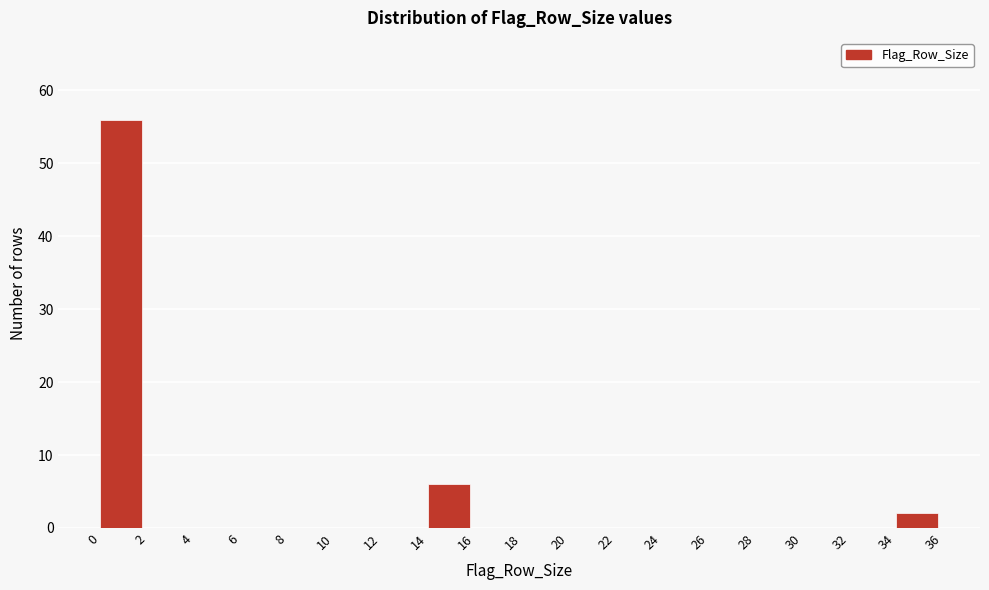

Reading left to right, transcribe this chart: for each bar, give the range it covers on the x-axis and its height. The values are not printed on the chart, so give them approximately, as read against the axis.

0 to 2: 56
2 to 4: 0
4 to 6: 0
6 to 8: 0
8 to 10: 0
10 to 12: 0
12 to 14: 0
14 to 16: 6
16 to 18: 0
18 to 20: 0
20 to 22: 0
22 to 24: 0
24 to 26: 0
26 to 28: 0
28 to 30: 0
30 to 32: 0
32 to 34: 0
34 to 36: 2